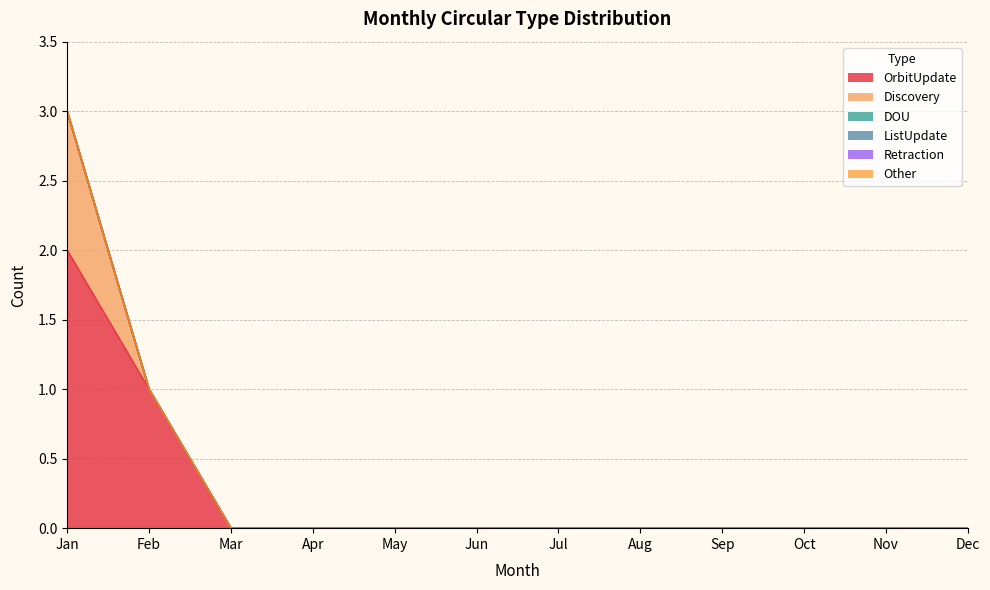

Which series has the largest total across all categories?

OrbitUpdate